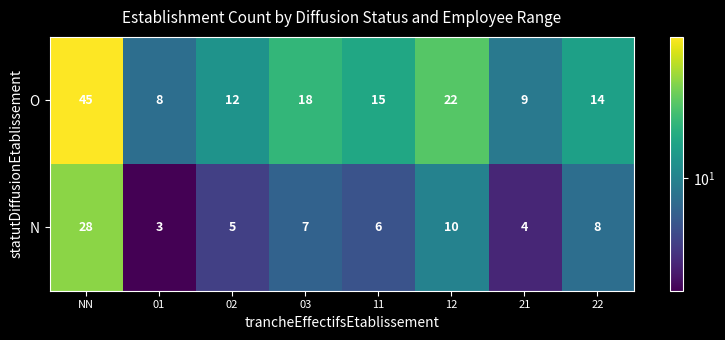

Which label corresponds to the largest value in the chart?

NN